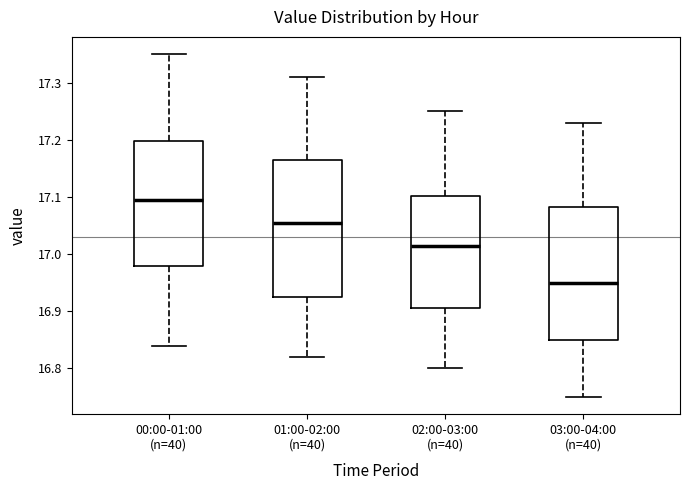

Reading left to right, transcribe this box plot: for each box, give where its median line is, the range the box spans, and where its two whiskers end, as read against the y-axis. The values are not printed on the chart, so give them approximately, as read against the axis.

00:00-01:00 (n=40): median 17.10, box 16.98 to 17.20, whiskers 16.84 to 17.35
01:00-02:00 (n=40): median 17.06, box 16.93 to 17.17, whiskers 16.82 to 17.31
02:00-03:00 (n=40): median 17.02, box 16.91 to 17.10, whiskers 16.80 to 17.25
03:00-04:00 (n=40): median 16.95, box 16.85 to 17.08, whiskers 16.75 to 17.23